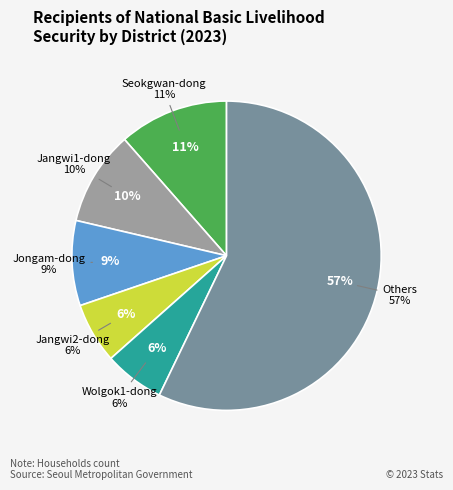

Does Jongam-dong represent more than half of the total?

No